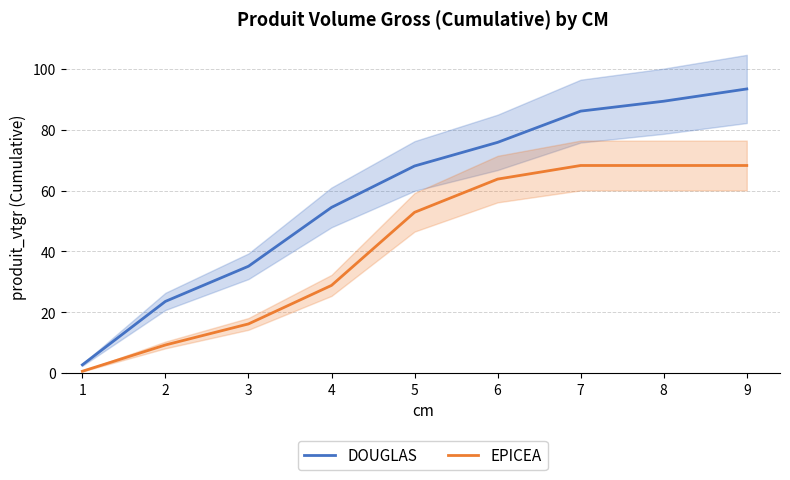

True or false: DOUGLAS and EPICEA cross at least once.

False